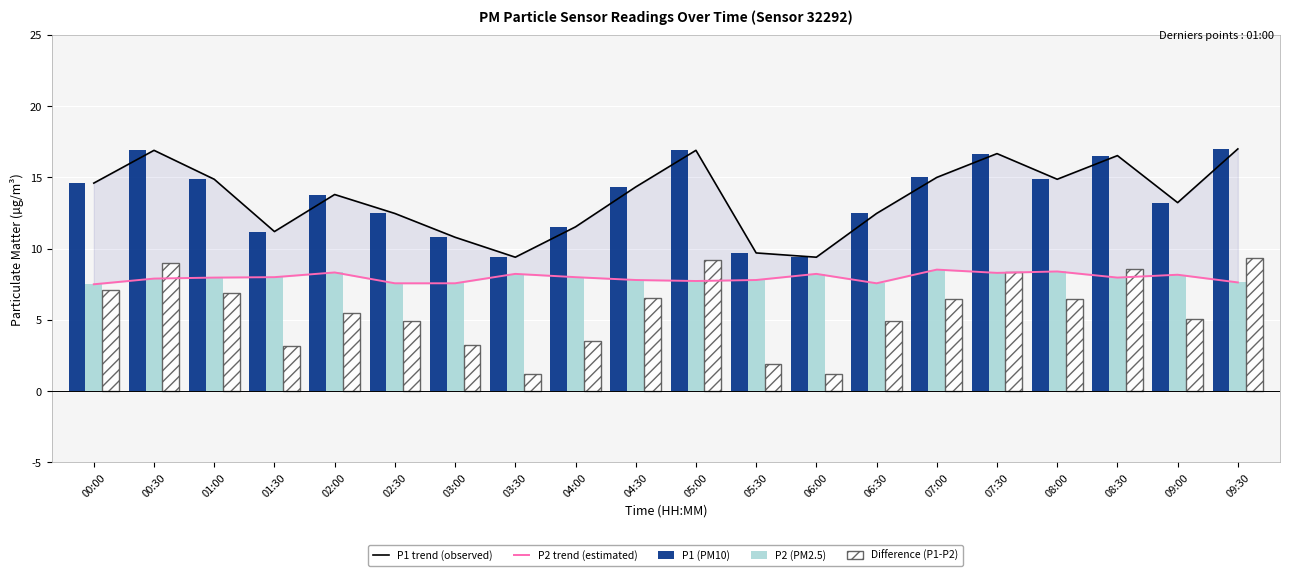

Is it true that P1 (PM10) equals 14.9 at 08:00?

True